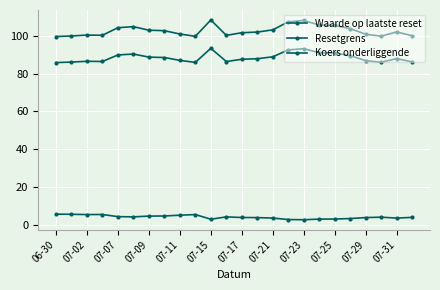

True or false: Waarde op laatste reset and Koers onderliggende cross at least once.

False